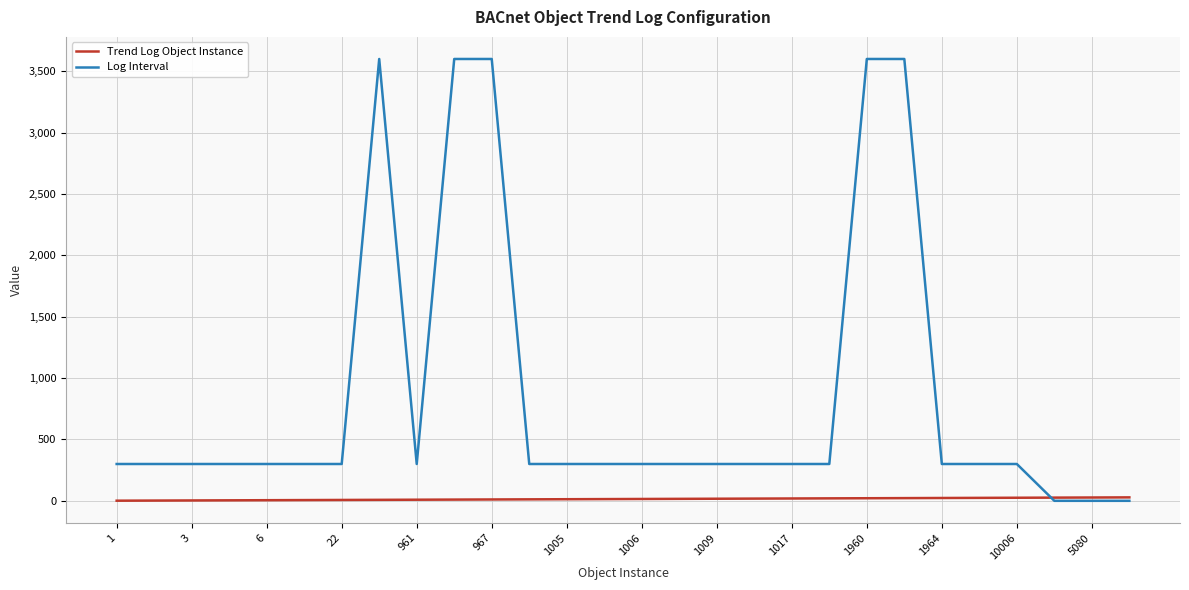

Which series has the largest range (max minus min)?

Log Interval